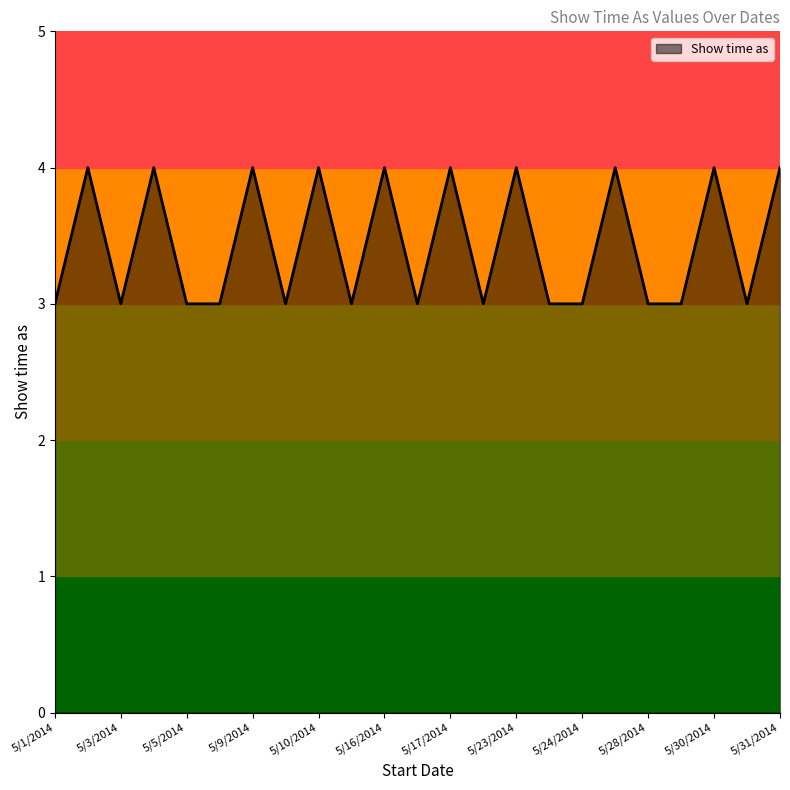

What is the maximum value shown in the chart?

4